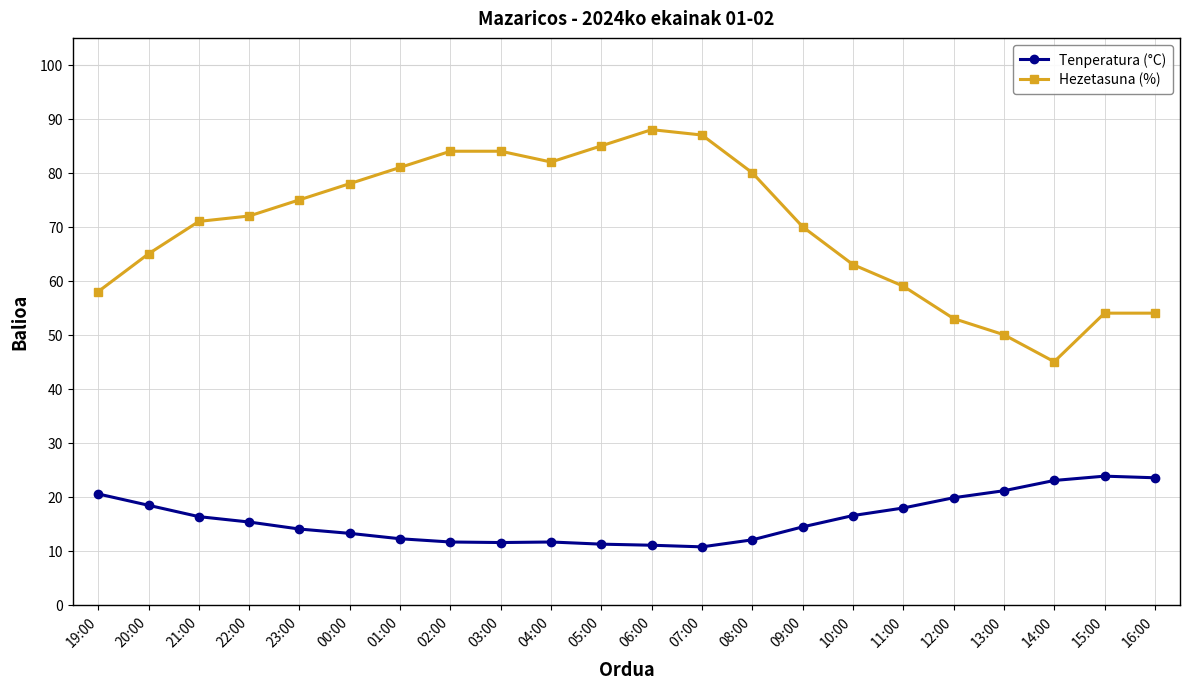

The value of Tenperatura (°C) at 02:00 is 15.6. True or false?

False